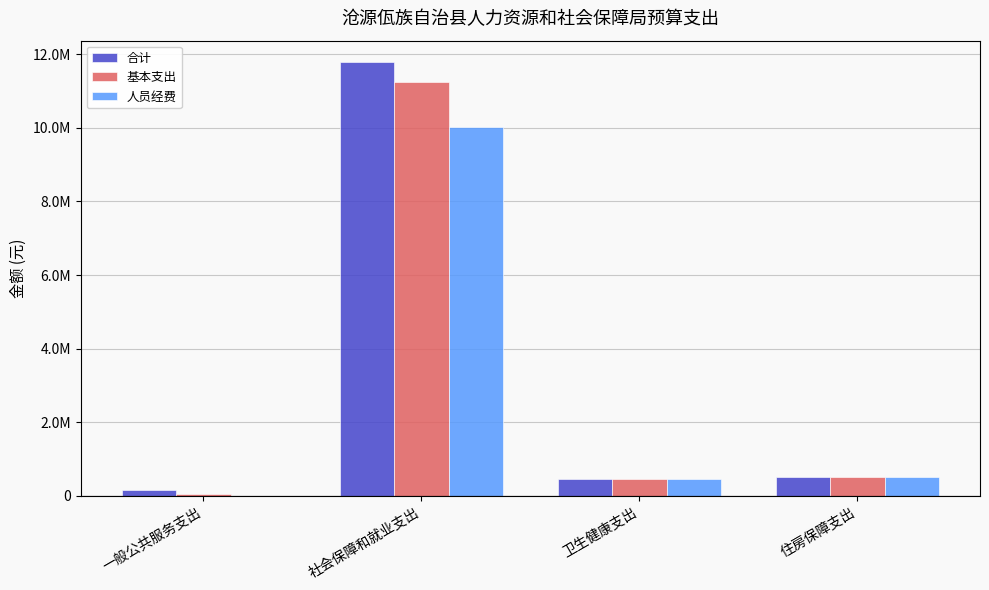

What are all the series names shown in the legend?

合计, 基本支出, 人员经费